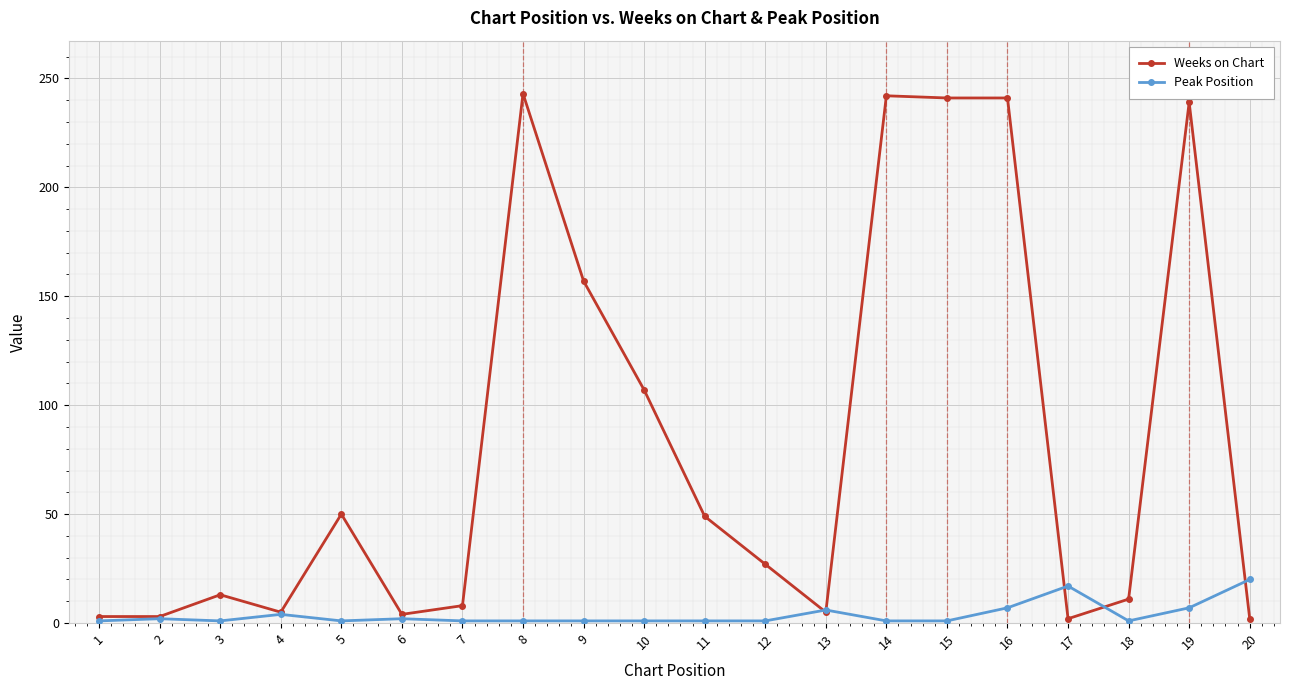

At which label does Weeks on Chart first exceed 27?

5